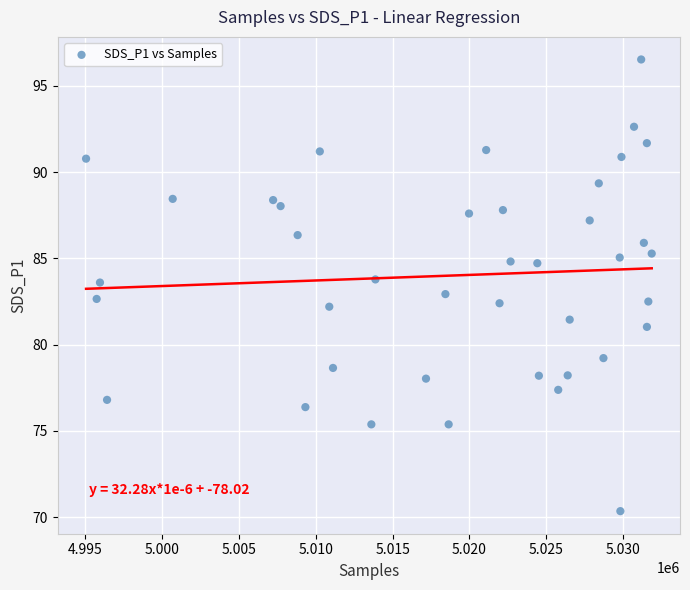

What is the range of X values (max minus min)?

36790.0